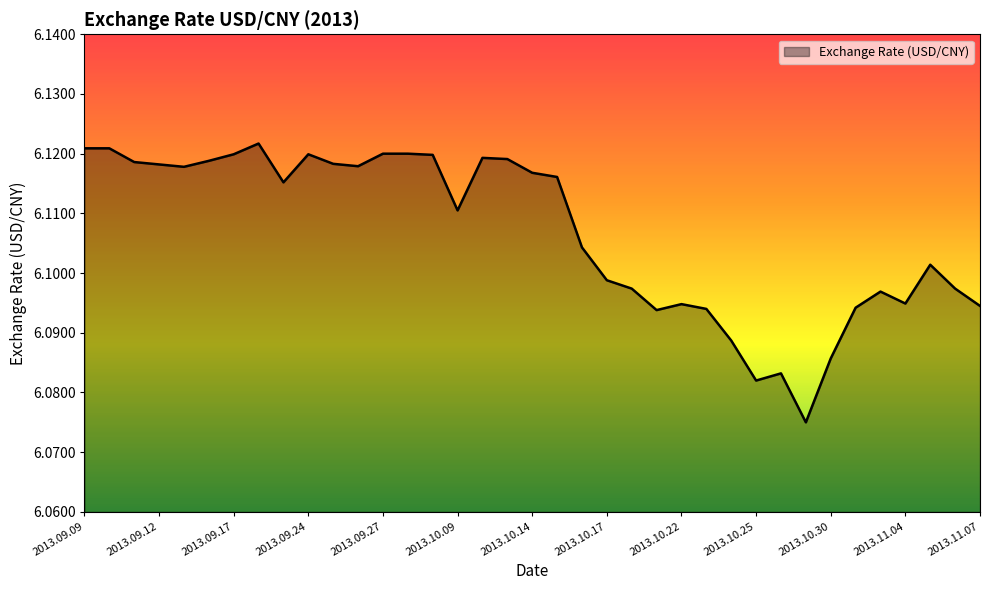

How many lines are shown in the chart?

1